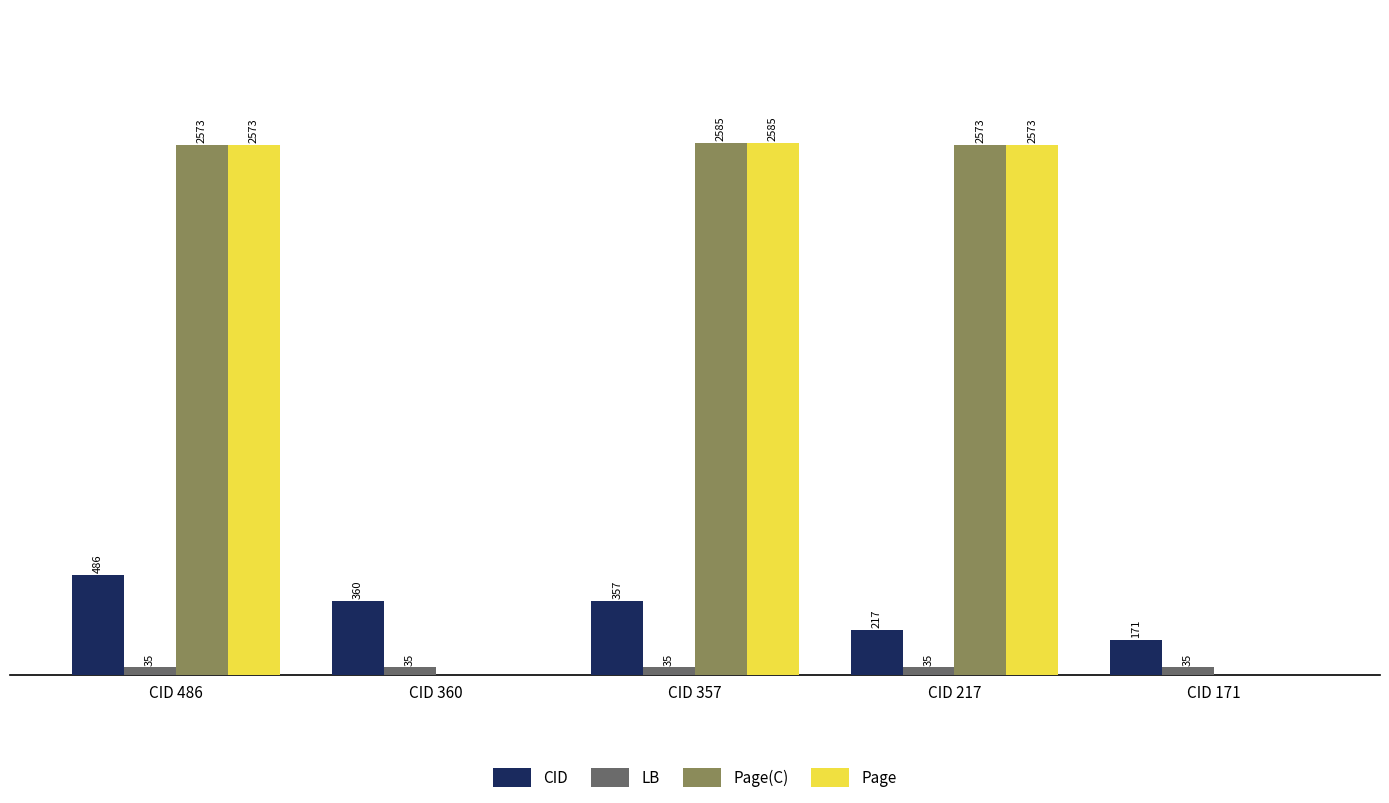

At which label does Page(C) reach its peak?

CID 357